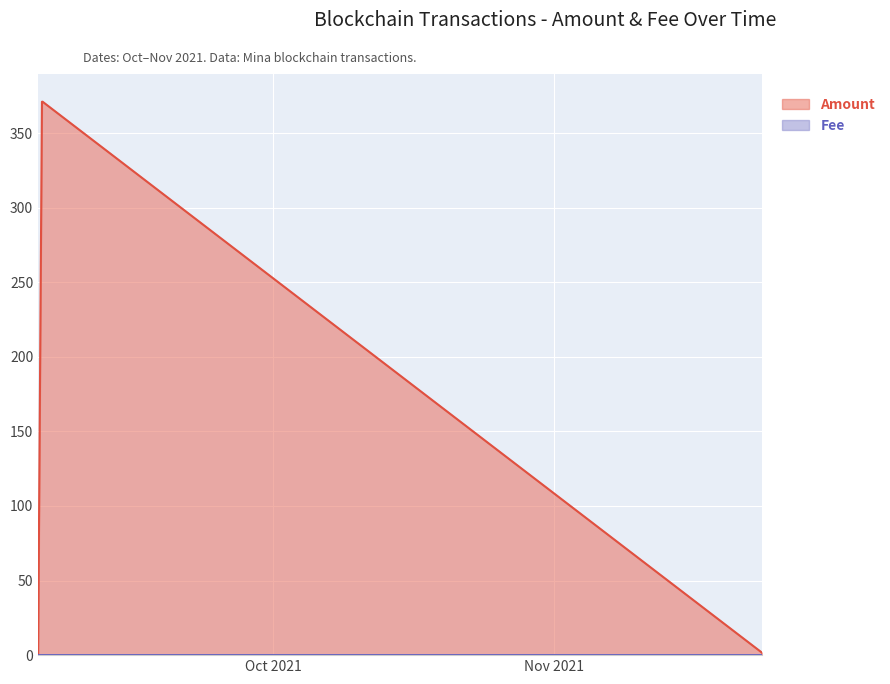

Reading left to right, transcribe all the data shown in this chart.

Amount: 2021-10-20 03:12:00=1.1	2021-10-20 05:30:00=371.0	2021-10-20 05:51:00=371.1	2021-11-07 04:15:00=1.7
Fee: 2021-10-20 03:12:00=0.0	2021-10-20 05:30:00=0.0	2021-10-20 05:51:00=0.0	2021-11-07 04:15:00=0.0